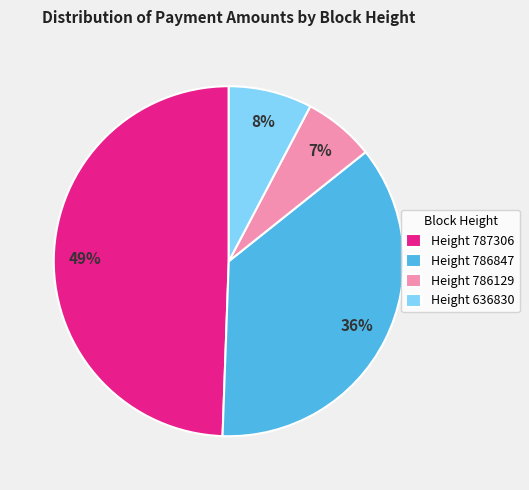

To the nearest percent, what is the average slice percentage?

25%